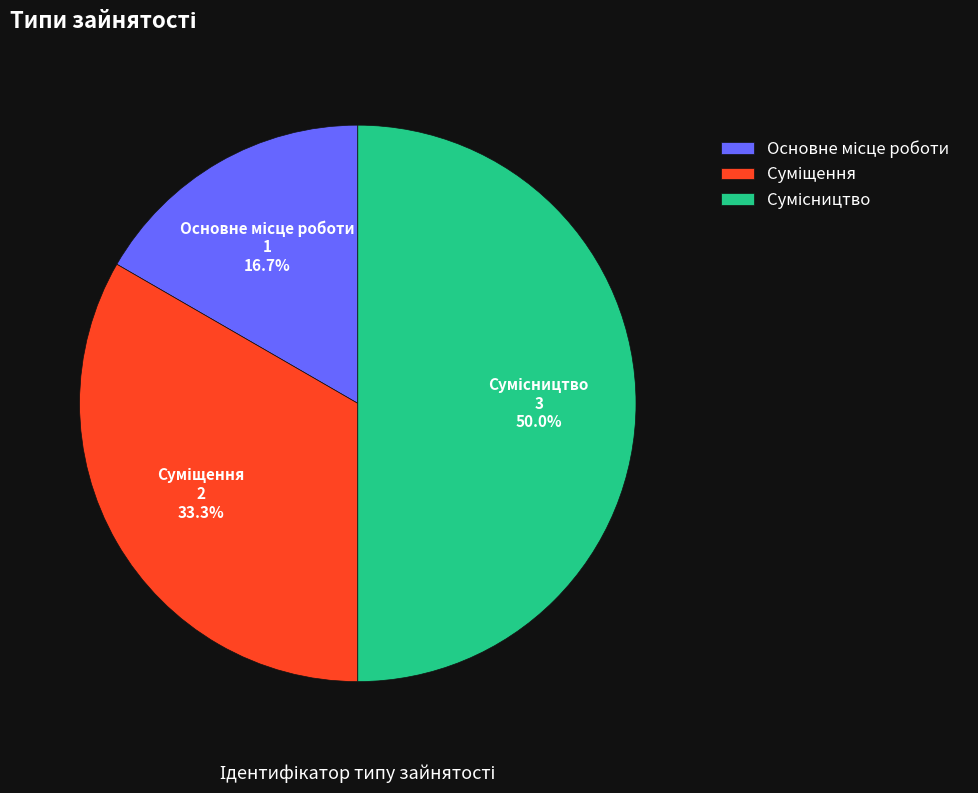

What portion of the pie excludes Сумісництво?

50.0%